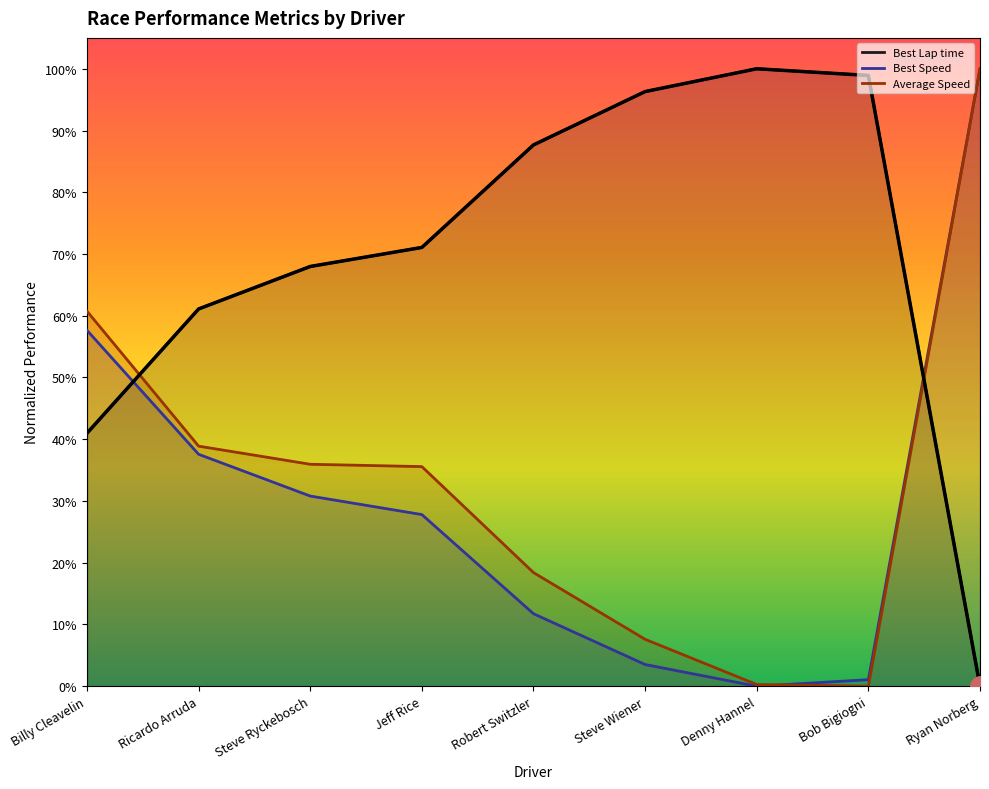

True or false: Best Lap time and Average Speed cross at least once.

True